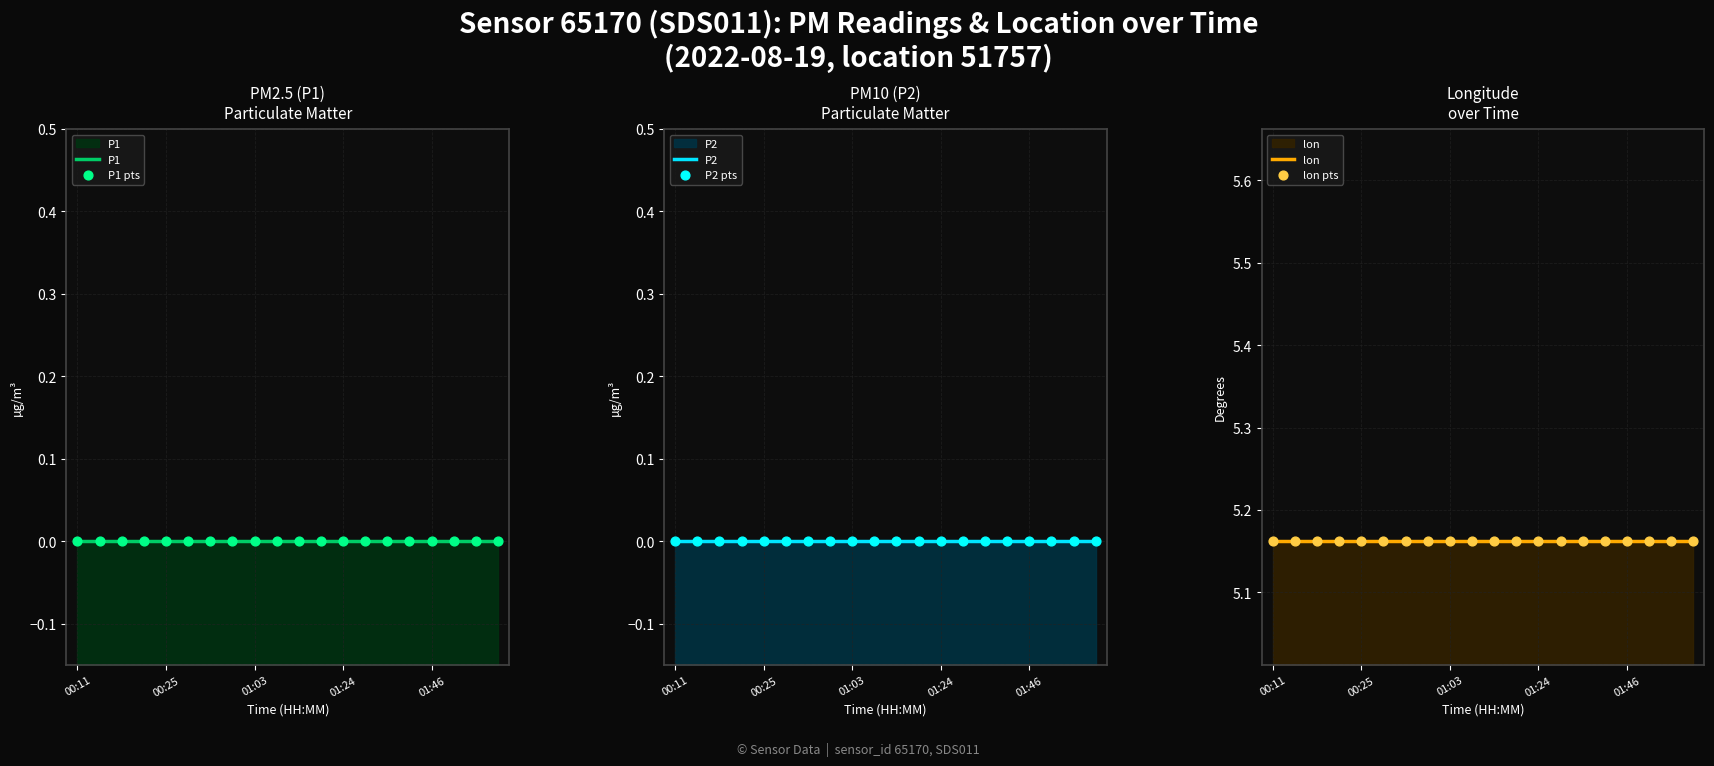

Which series contains the highest Y value?

lon